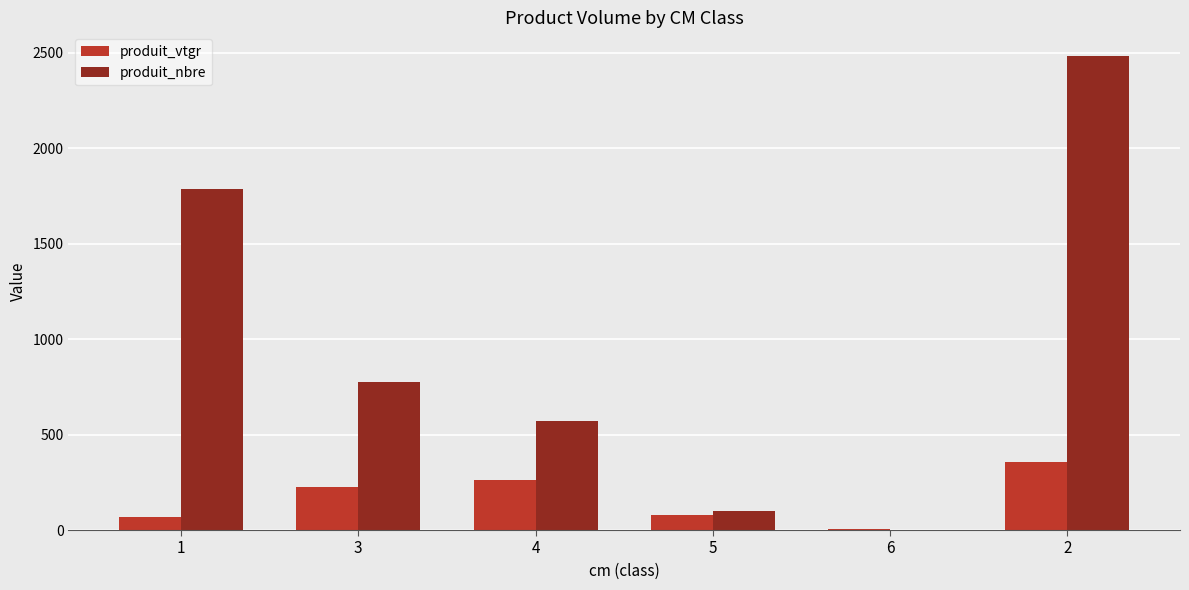

Which category has the highest value across all series?

2